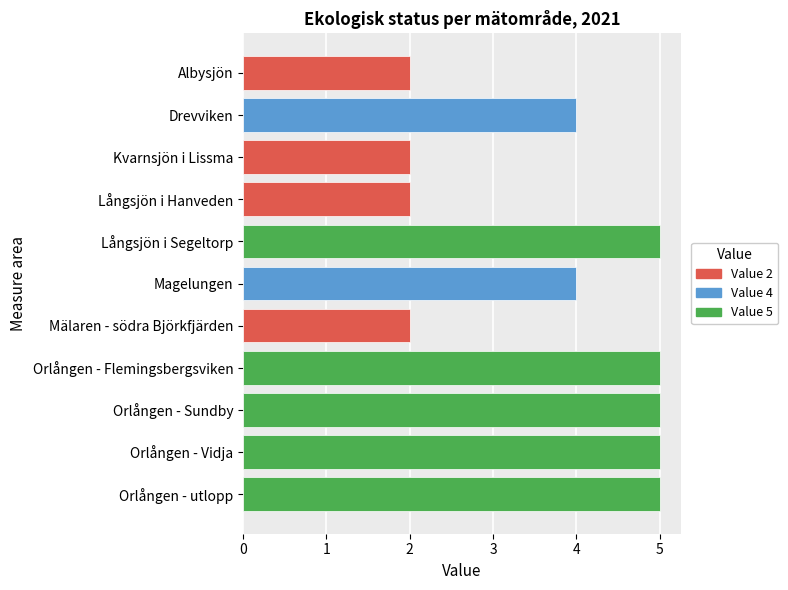

What is the average value?

4